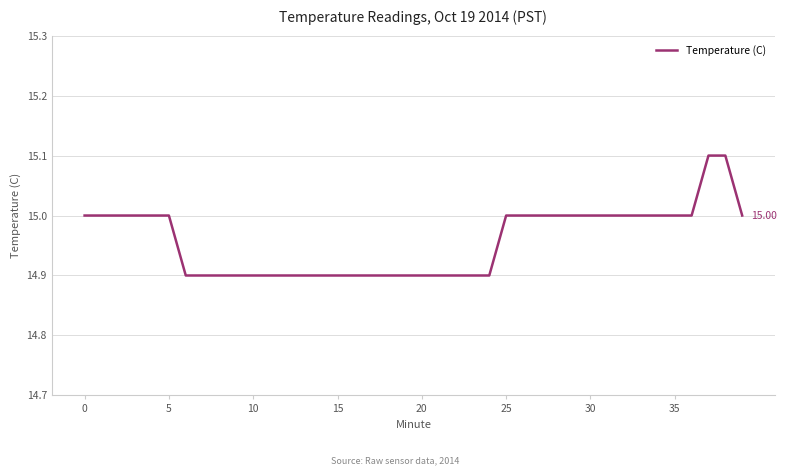

How many lines are shown in the chart?

1